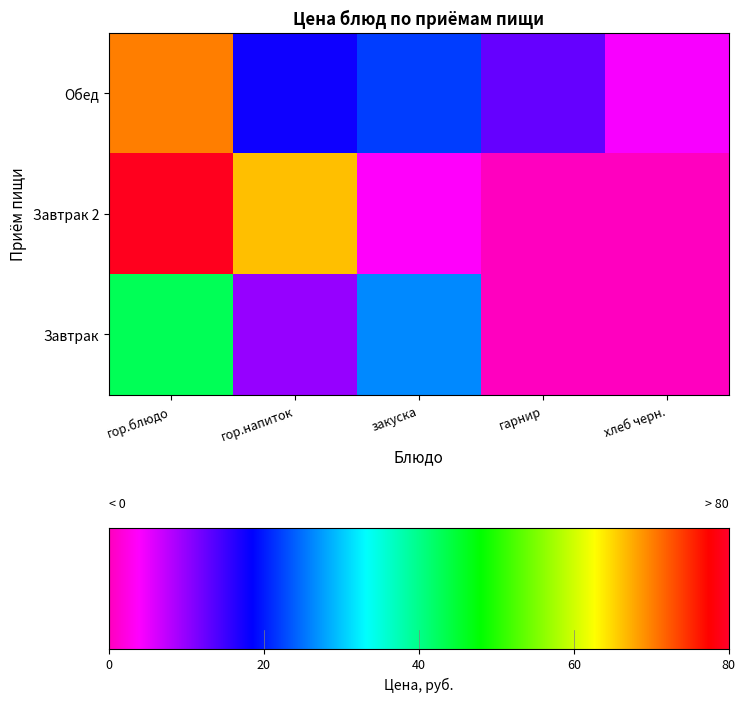

At which label is Завтрак closest to 21?

закуска